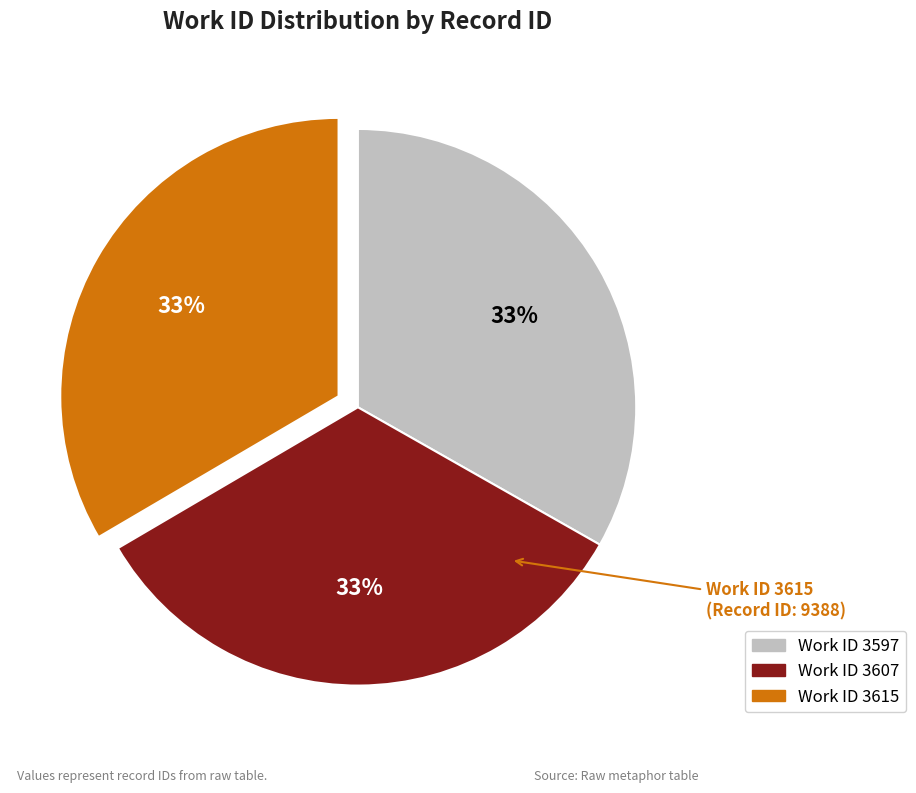

How many segments does this pie chart have?

3